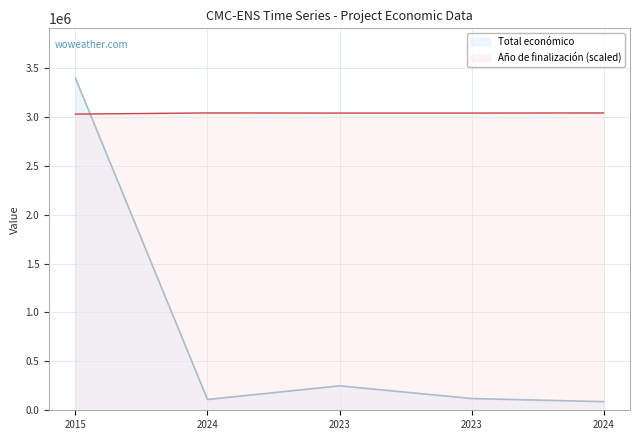

Where is the first local maximum for Año de finalización?

2024